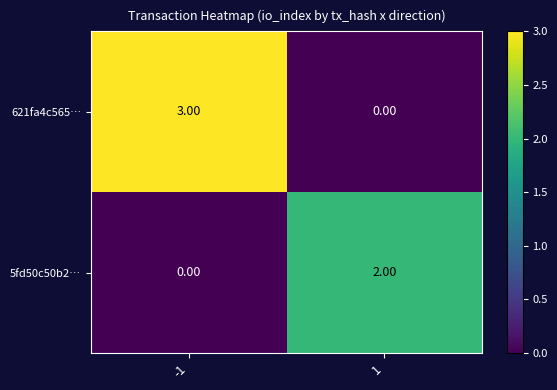

What is the sum of all 621fa4c565… values?

3